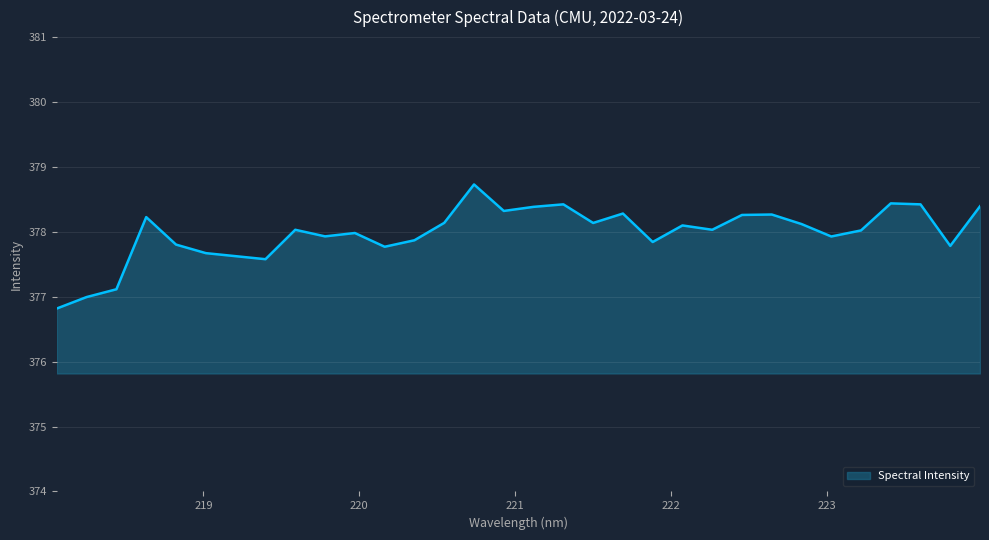

What is the greatest value displayed?

378.7